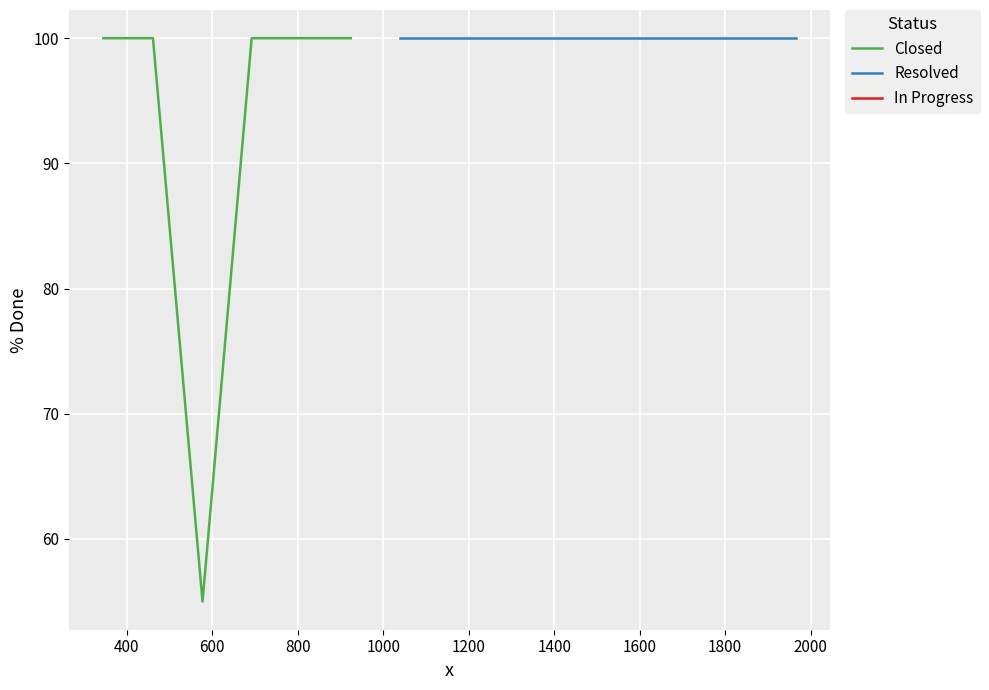

What is the highest value of the Closed series?

100